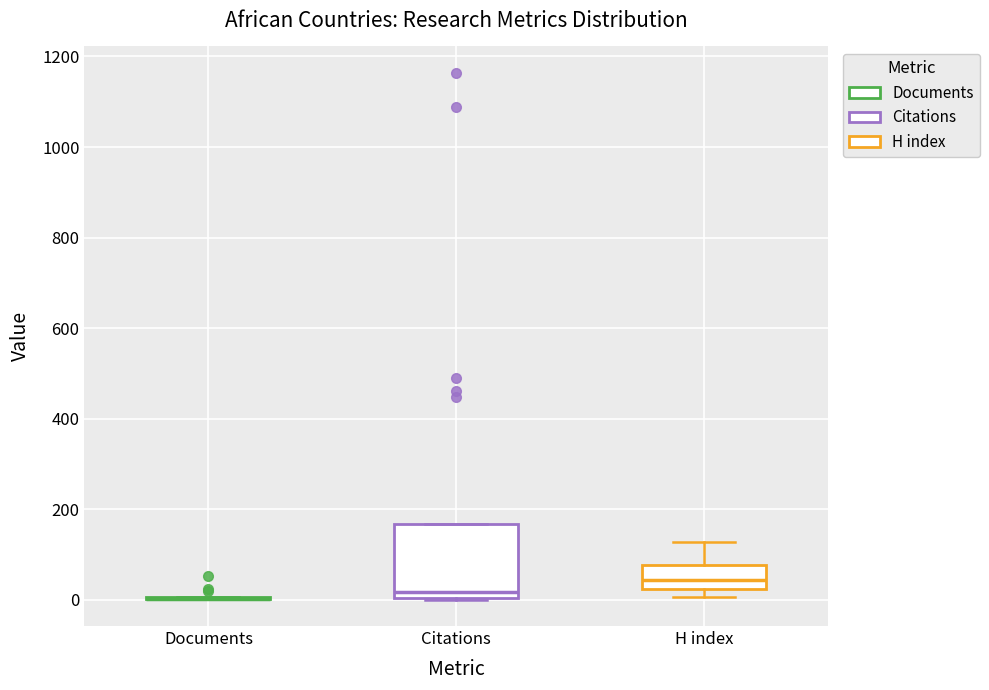

Reading left to right, transcribe this box plot: for each box, give where its median line is, the range the box spans, and where its two whiskers end, as read against the y-axis. The values are not printed on the chart, so give them approximately, as read against the axis.

Documents: box collapsed to a line at 0, whiskers 0 to 0
Citations: median 20, box 0 to 160, whiskers 0 to 160
H index: median 40, box 20 to 80, whiskers 0 to 120